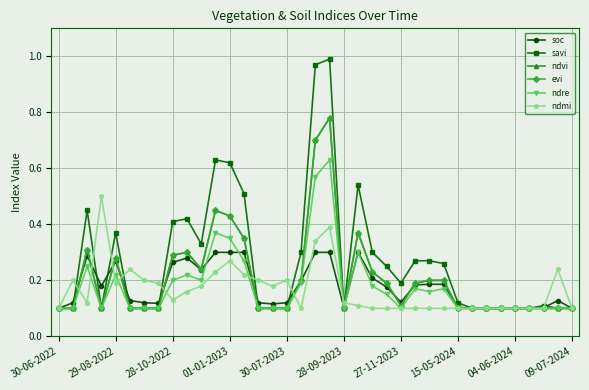

Does the chart have visible grid lines?

Yes